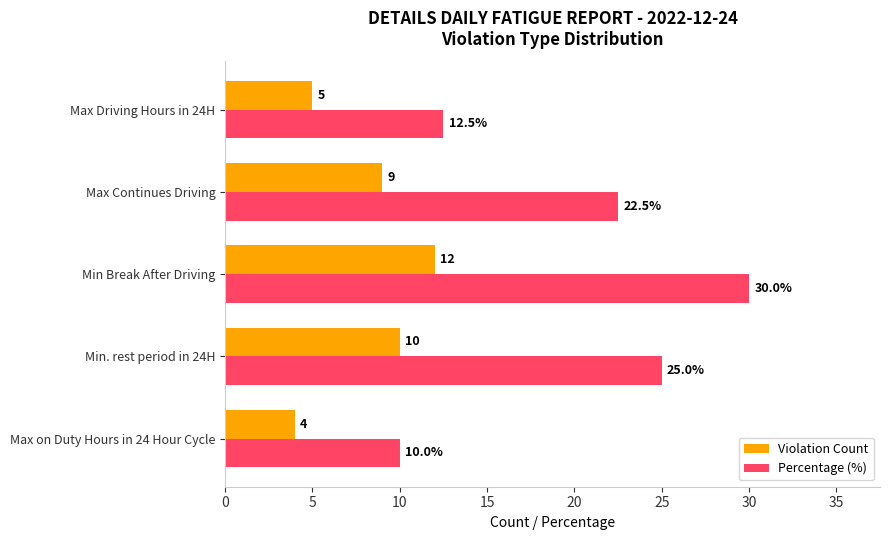

At how many categories does at least one series exceed 19?

3